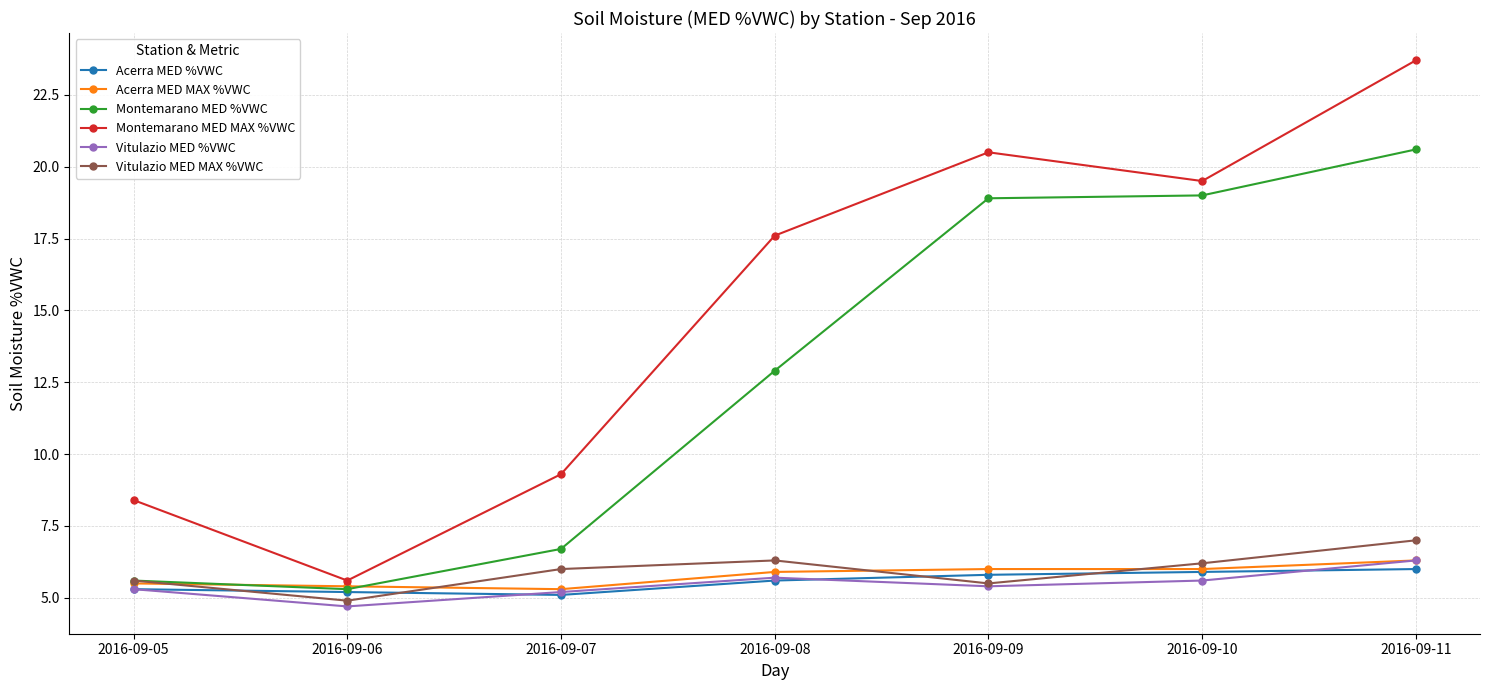

Reading left to right, extract all data points from this chart.

Acerra MED %VWC: 2016-09-05=5.3	2016-09-06=5.2	2016-09-07=5.1	2016-09-08=5.6	2016-09-09=5.8	2016-09-10=5.9	2016-09-11=6.0
Acerra MED MAX %VWC: 2016-09-05=5.5	2016-09-06=5.4	2016-09-07=5.3	2016-09-08=5.9	2016-09-09=6.0	2016-09-10=6.0	2016-09-11=6.3
Montemarano MED %VWC: 2016-09-05=5.6	2016-09-06=5.3	2016-09-07=6.7	2016-09-08=12.9	2016-09-09=18.9	2016-09-10=19.0	2016-09-11=20.6
Montemarano MED MAX %VWC: 2016-09-05=8.4	2016-09-06=5.6	2016-09-07=9.3	2016-09-08=17.6	2016-09-09=20.5	2016-09-10=19.5	2016-09-11=23.7
Vitulazio MED %VWC: 2016-09-05=5.3	2016-09-06=4.7	2016-09-07=5.2	2016-09-08=5.7	2016-09-09=5.4	2016-09-10=5.6	2016-09-11=6.3
Vitulazio MED MAX %VWC: 2016-09-05=5.6	2016-09-06=4.9	2016-09-07=6.0	2016-09-08=6.3	2016-09-09=5.5	2016-09-10=6.2	2016-09-11=7.0